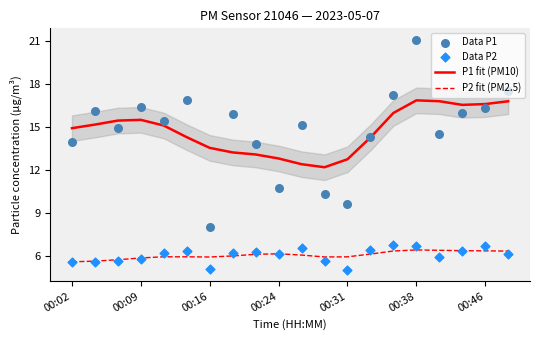

At how many categories does at least one series exceed 9?

20